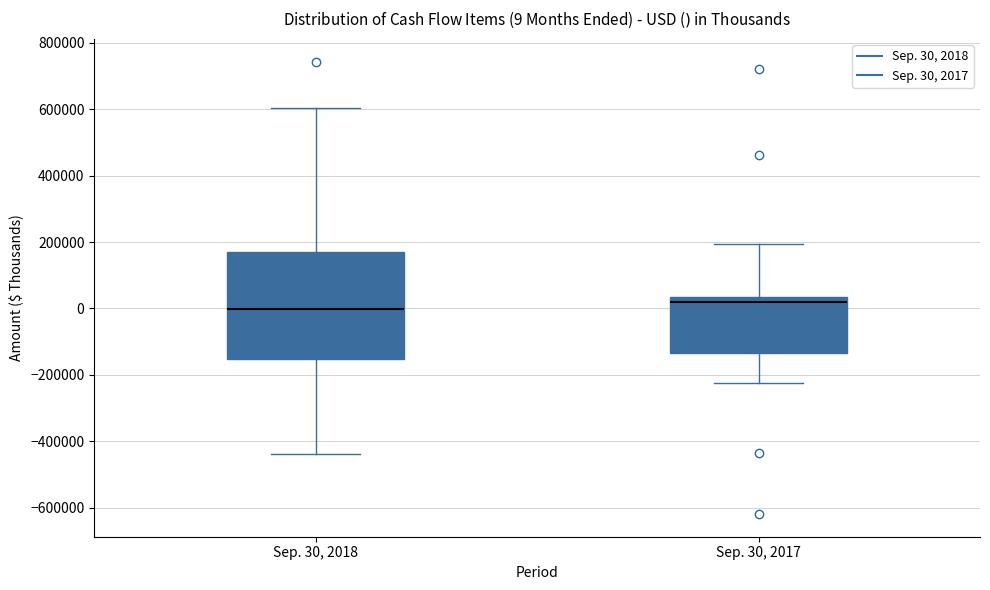

Which box's median line is the highest?

Sep. 30, 2017